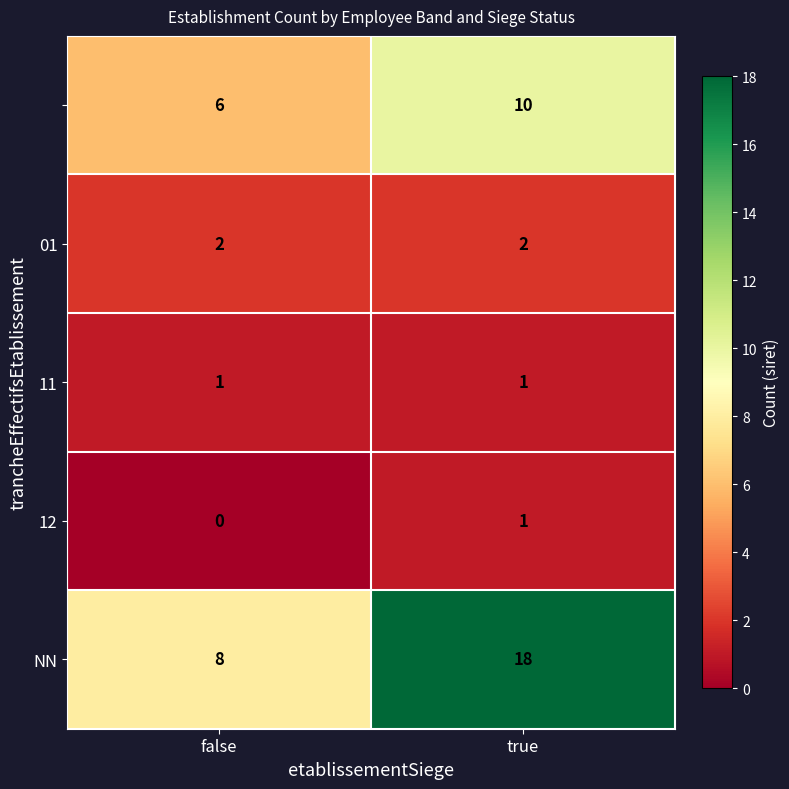

What is the total value across all series at false?

17